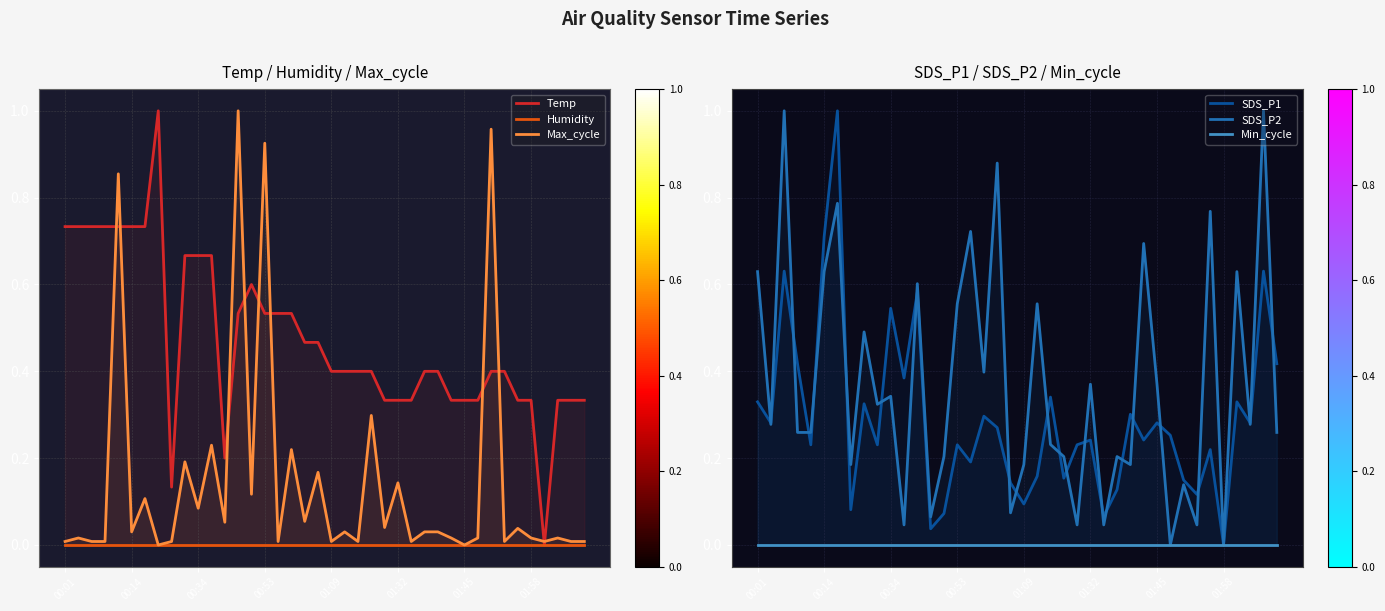

Reading left to right, list all the values displayed in this chart.

Temp: 0.7	0.7	0.7	0.7	0.7	0.7	0.7	1.0	0.1	0.7	0.7	0.7	0.2	0.5	0.6	0.5	0.5	0.5	0.5	0.5	0.4	0.4	0.4	0.4	0.3	0.3	0.3	0.4	0.4	0.3	0.3	0.3	0.4	0.4	0.3	0.3	0.0	0.3	0.3	0.3
Humidity: 0.0	0.0	0.0	0.0	0.0	0.0	0.0	0.0	0.0	0.0	0.0	0.0	0.0	0.0	0.0	0.0	0.0	0.0	0.0	0.0	0.0	0.0	0.0	0.0	0.0	0.0	0.0	0.0	0.0	0.0	0.0	0.0	0.0	0.0	0.0	0.0	0.0	0.0	0.0	0.0
Max_cycle: 0.0	0.0	0.0	0.0	0.9	0.0	0.1	0.0	0.0	0.2	0.1	0.2	0.1	1.0	0.1	0.9	0.0	0.2	0.1	0.2	0.0	0.0	0.0	0.3	0.0	0.1	0.0	0.0	0.0	0.0	0.0	0.0	1.0	0.0	0.0	0.0	0.0	0.0	0.0	0.0
SDS_P1: 0.3	0.3	0.6	0.4	0.2	0.7	1.0	0.1	0.3	0.2	0.5	0.4	0.6	0.0	0.1	0.2	0.2	0.3	0.3	0.1	0.1	0.2	0.3	0.2	0.2	0.2	0.1	0.1	0.3	0.2	0.3	0.3	0.1	0.1	0.2	0.0	0.3	0.3	0.6	0.4
SDS_P2: 0.6	0.3	1.0	0.3	0.3	0.6	0.8	0.2	0.5	0.3	0.3	0.0	0.6	0.1	0.2	0.6	0.7	0.4	0.9	0.1	0.2	0.6	0.2	0.2	0.0	0.4	0.0	0.2	0.2	0.7	0.4	0.0	0.1	0.0	0.8	0.0	0.6	0.3	1.0	0.3
Min_cycle: 0.0	0.0	0.0	0.0	0.0	0.0	0.0	0.0	0.0	0.0	0.0	0.0	0.0	0.0	0.0	0.0	0.0	0.0	0.0	0.0	0.0	0.0	0.0	0.0	0.0	0.0	0.0	0.0	0.0	0.0	0.0	0.0	0.0	0.0	0.0	0.0	0.0	0.0	0.0	0.0